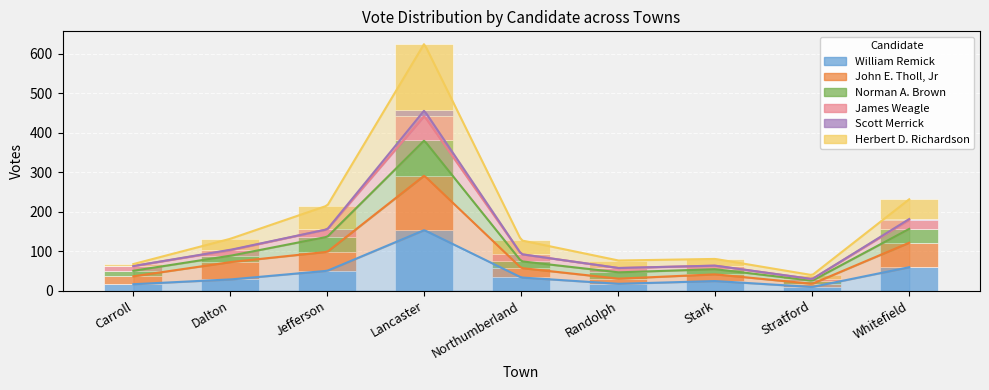

Reading left to right, what are all the values shown in this chart?

William Remick: Carroll=16	Dalton=28	Jefferson=50	Lancaster=153	Northumberland=33	Randolph=17	Stark=24	Stratford=9	Whitefield=59
John E. Tholl, Jr: Carroll=20	Dalton=44	Jefferson=48	Lancaster=138	Northumberland=24	Randolph=13	Stark=17	Stratford=8	Whitefield=62
Norman A. Brown: Carroll=14	Dalton=16	Jefferson=38	Lancaster=89	Northumberland=17	Randolph=16	Stark=13	Stratford=8	Whitefield=35
James Weagle: Carroll=12	Dalton=14	Jefferson=19	Lancaster=62	Northumberland=18	Randolph=11	Stark=9	Stratford=4	Whitefield=23
Scott Merrick: Carroll=0	Dalton=1	Jefferson=0	Lancaster=14	Northumberland=0	Randolph=0	Stark=0	Stratford=0	Whitefield=2
Herbert D. Richardson: Carroll=5	Dalton=28	Jefferson=60	Lancaster=169	Northumberland=35	Randolph=19	Stark=17	Stratford=10	Whitefield=50